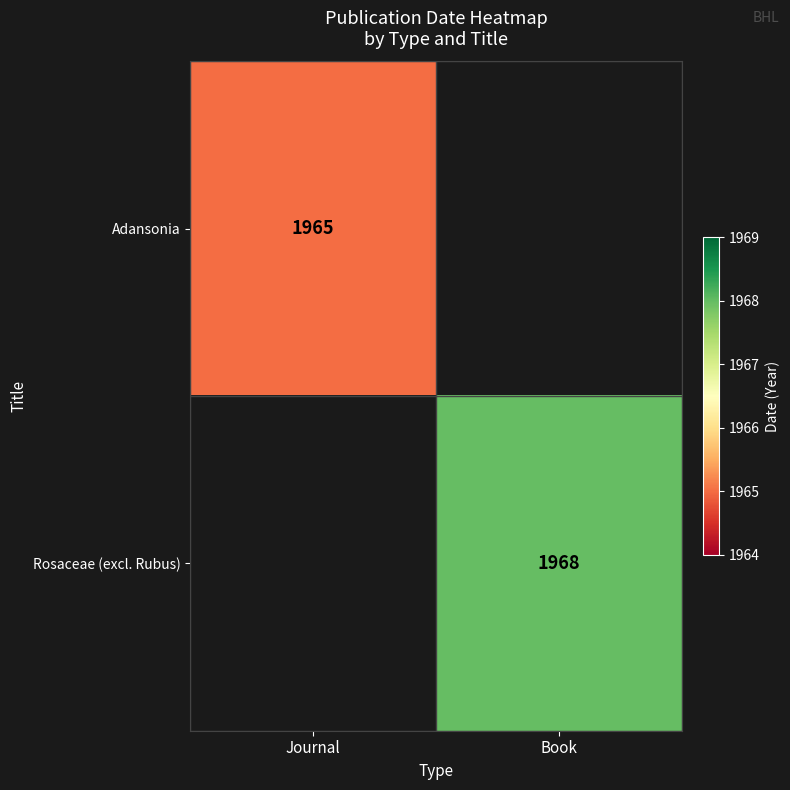

True or false: Adansonia has a value of 977 at Journal.

False